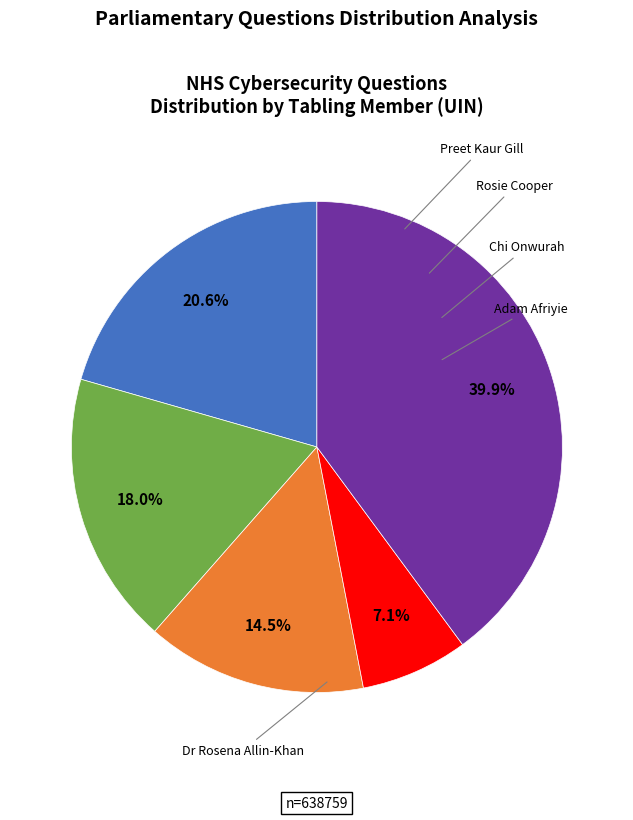

How many slices are in this pie chart?

5